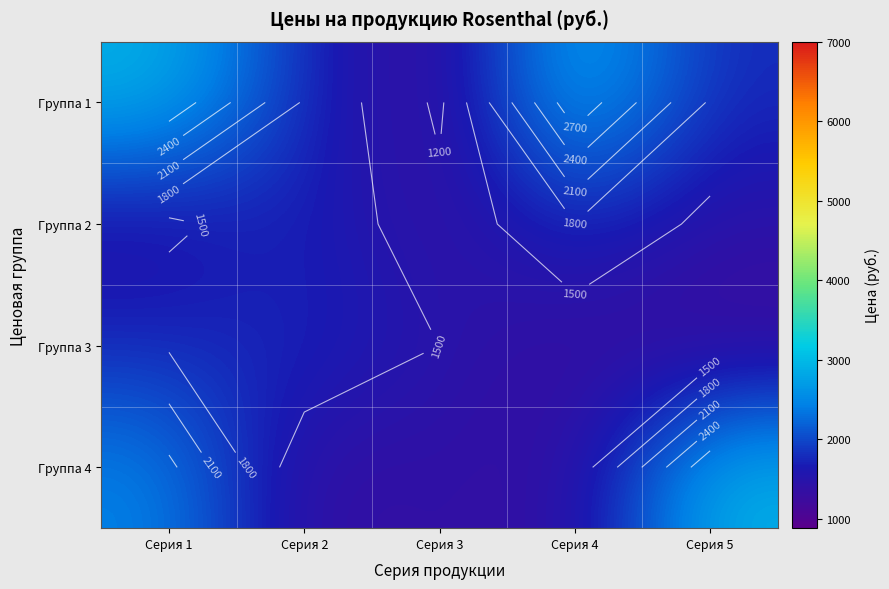

What is the difference between the Группа 1 values at Серия 3 and Серия 2?

618.0